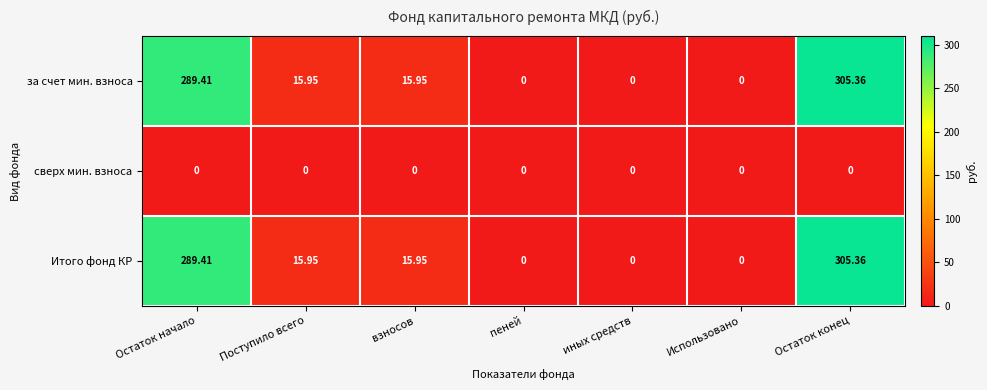

At which label does Итого фонд КР reach its peak?

Остаток конец